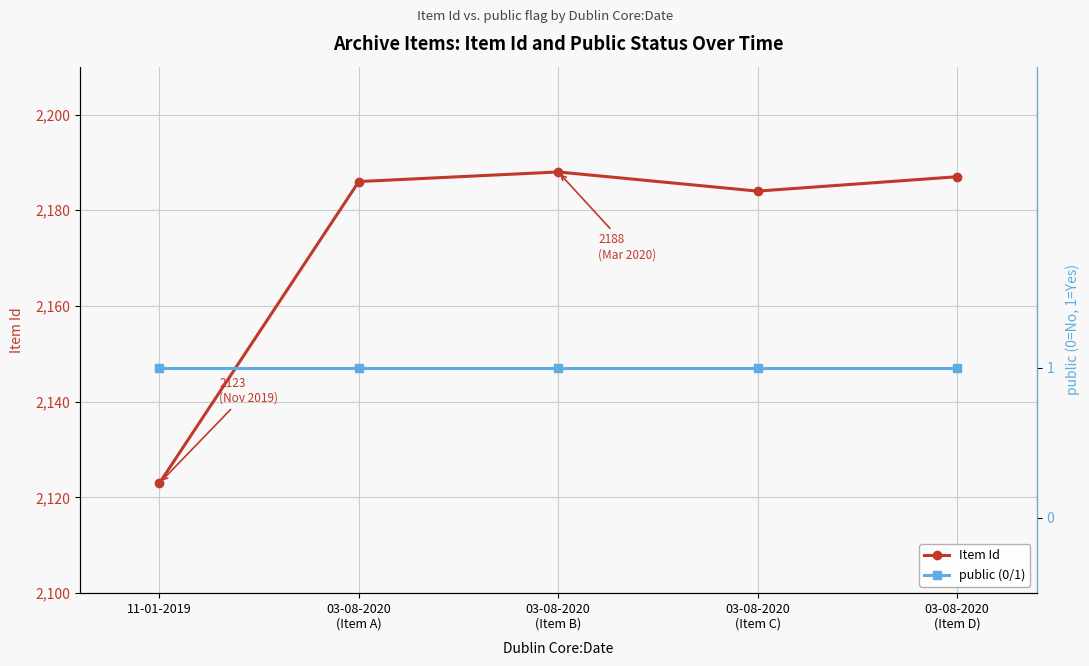

Is it true that Item Id equals 3604 at 11-01-2019?

False